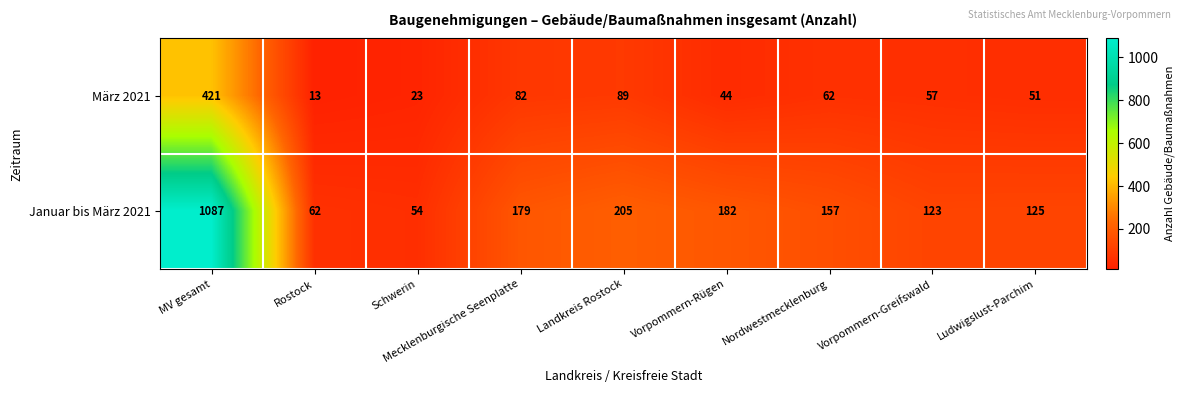

What is the difference between the highest and lowest values at Vorpommern-Greifswald?

66